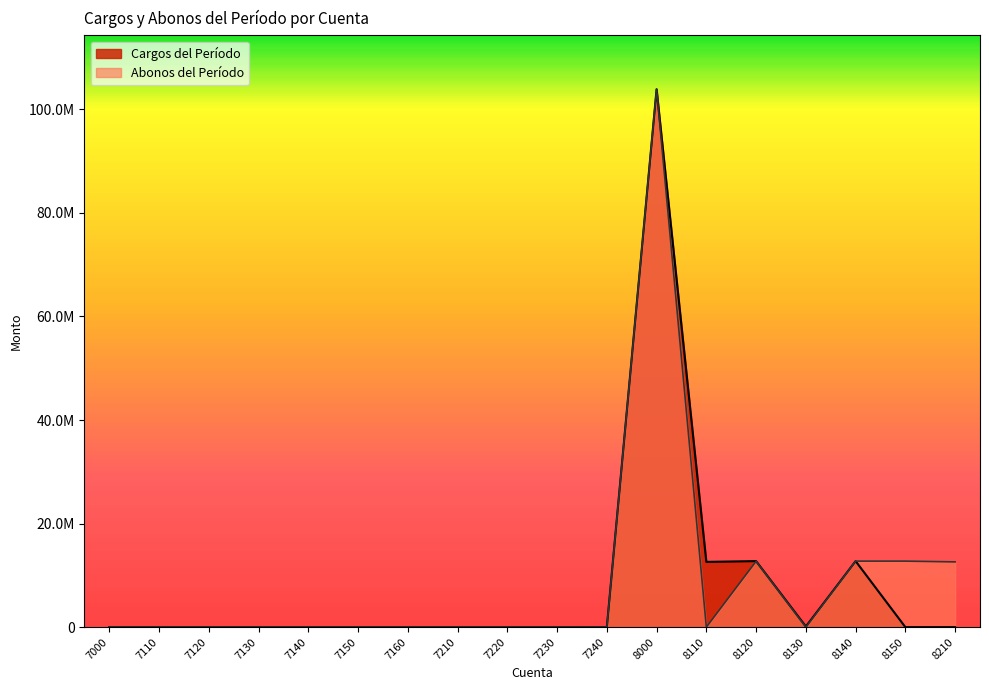

Reading left to right, extract all data points from this chart.

Cargos del Período: 0.0	0.0	0.0	0.0	0.0	0.0	0.0	0.0	0.0	0.0	0.0	103892226.6	12603418.0	12752465.4	125047.4	12752465.4	0.0	0.0
Abonos del Período: 0.0	0.0	0.0	0.0	0.0	0.0	0.0	0.0	0.0	0.0	0.0	103892226.6	0.0	12728465.4	0.0	12752465.4	12752465.4	12603418.0